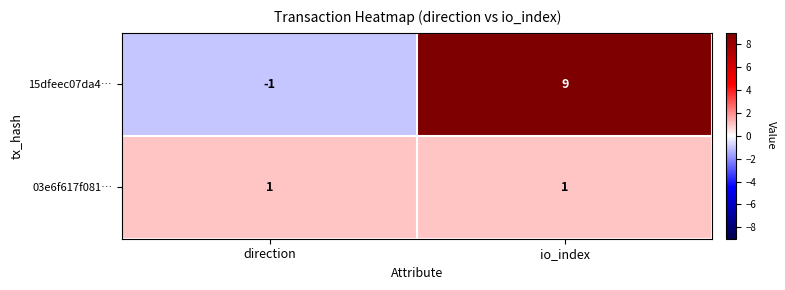

What value does the 15dfeec07da4… series have at io_index?

9